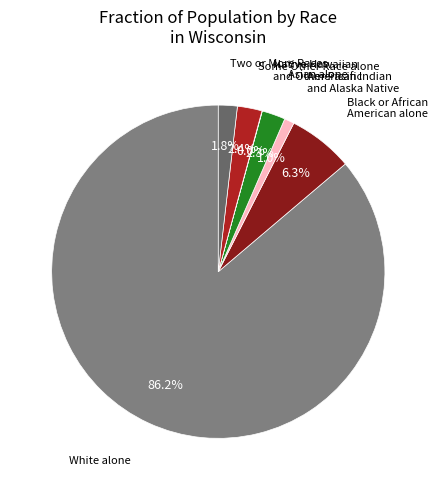

How many segments does this pie chart have?

7